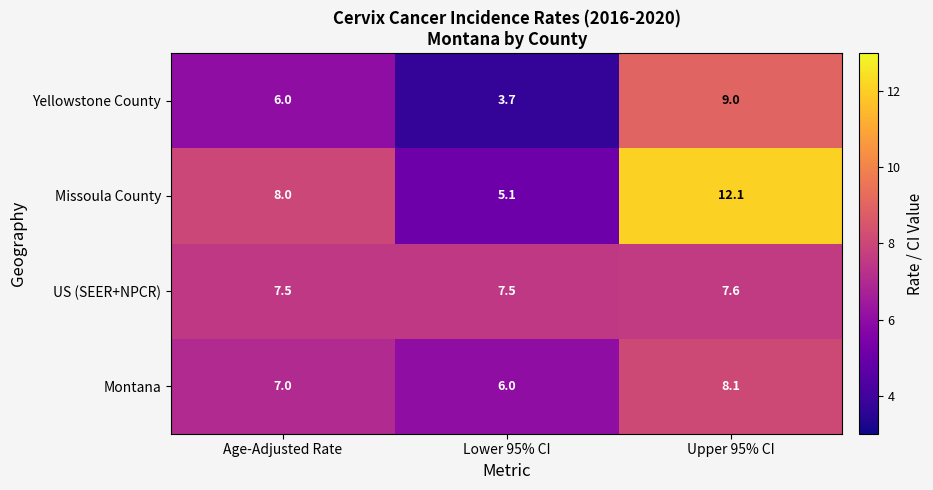

Rank the series at Lower 95% CI from highest to lowest value.

US (SEER+NPCR), Montana, Missoula County, Yellowstone County